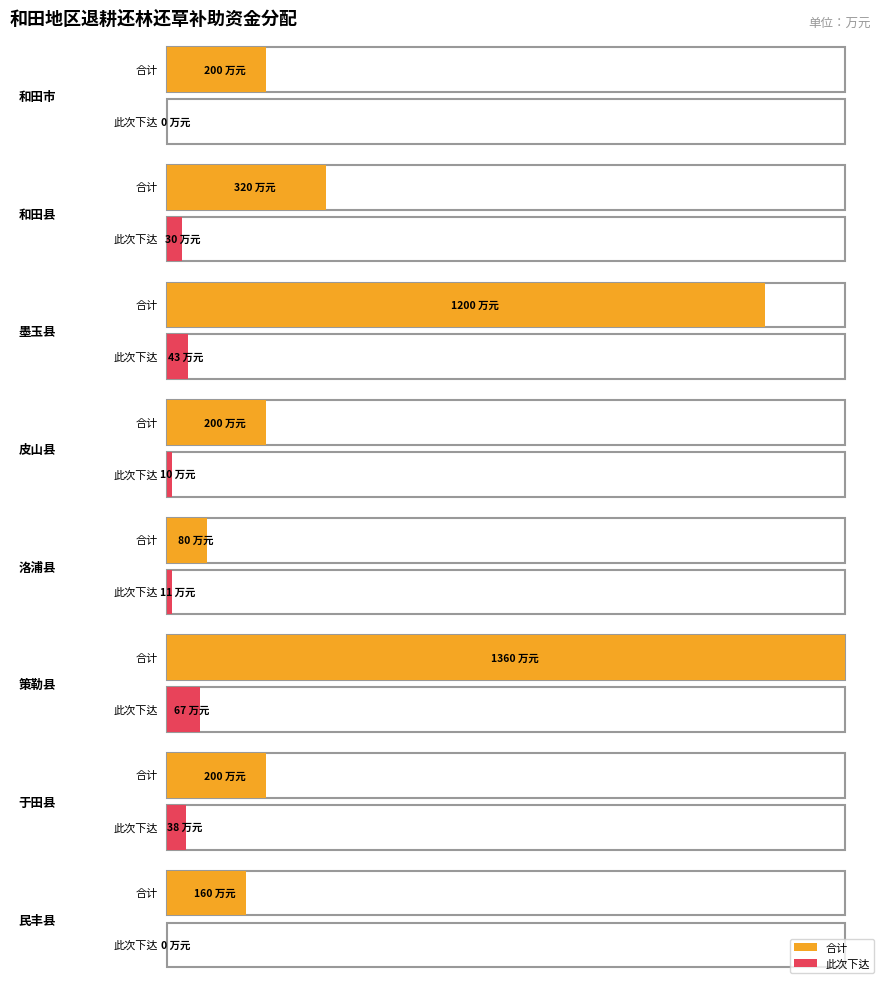

True or false: 合计 has a value of 298.1 at 皮山县.

False